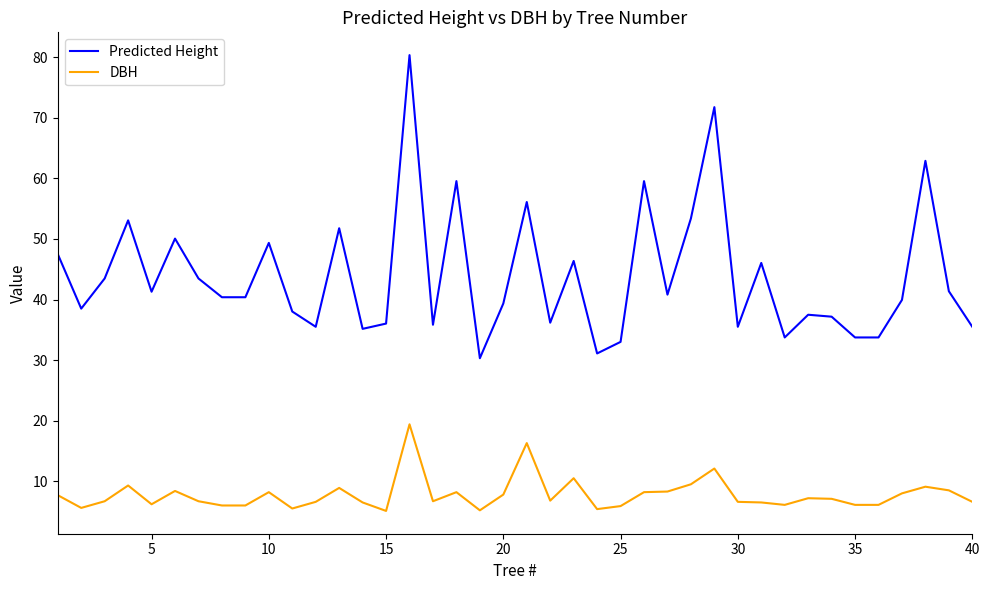

True or false: Predicted Height and DBH intersect in this chart.

False